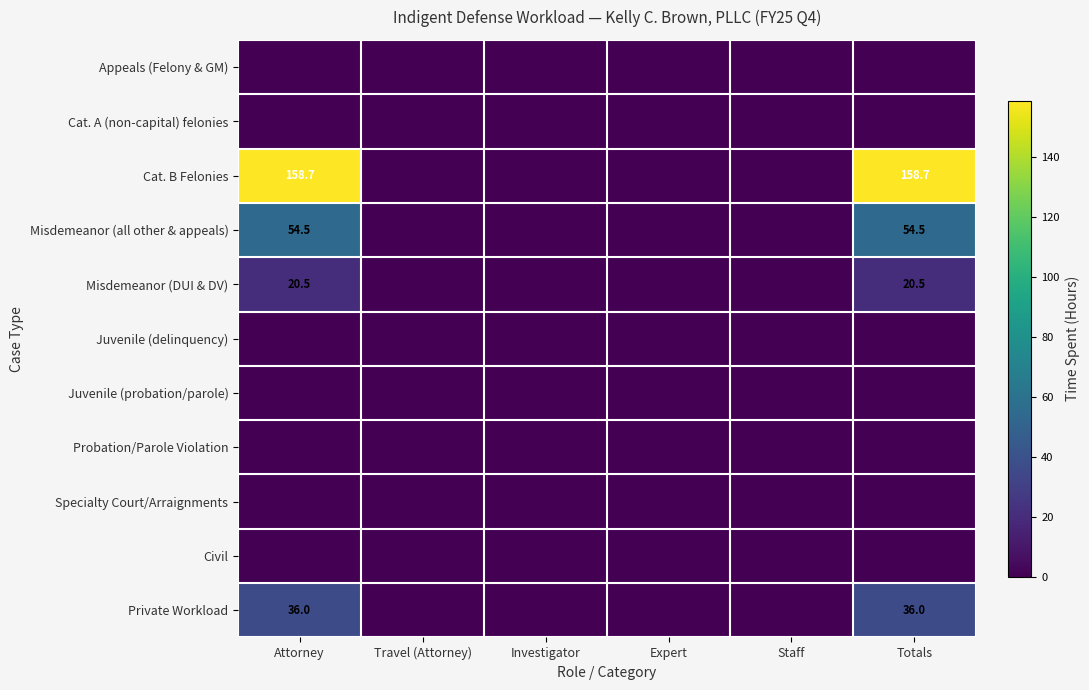

Which has a higher value, Totals or Attorney?

Totals